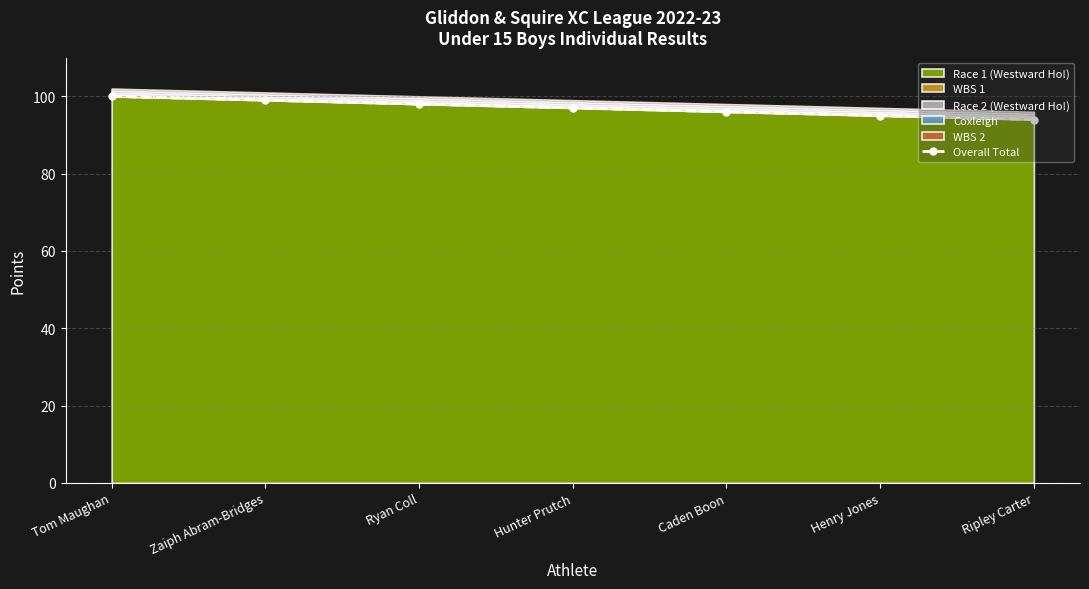

Count the values in the range 95 to 99.

5